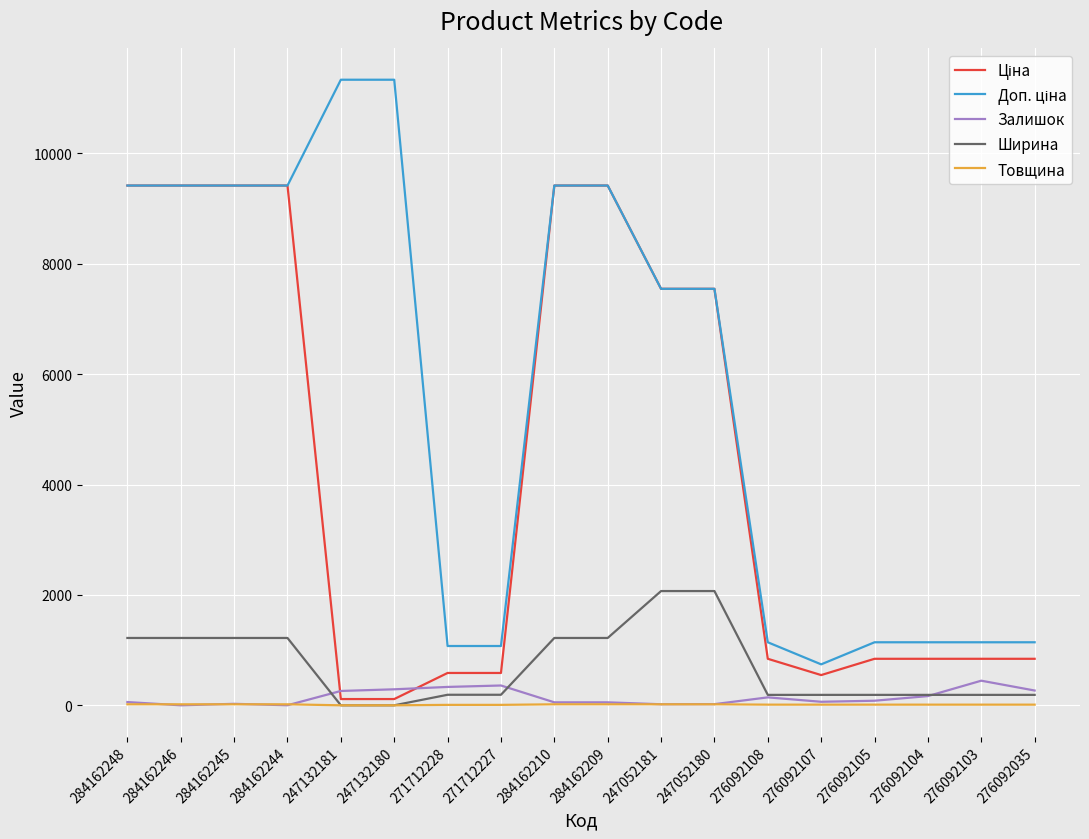

What is the maximum value shown in the chart?

11334.0